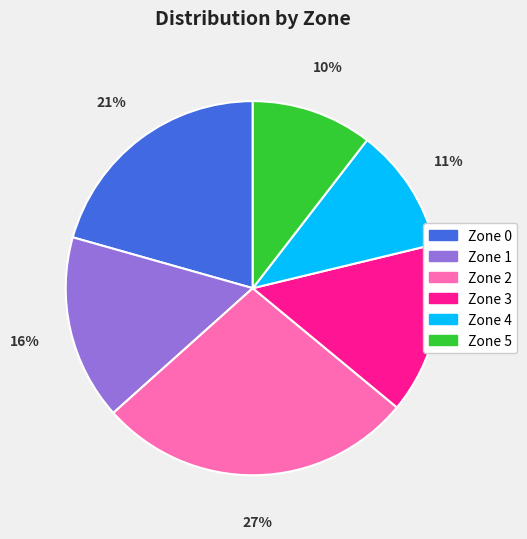

Is there any slice that represents more than half of the pie?

No